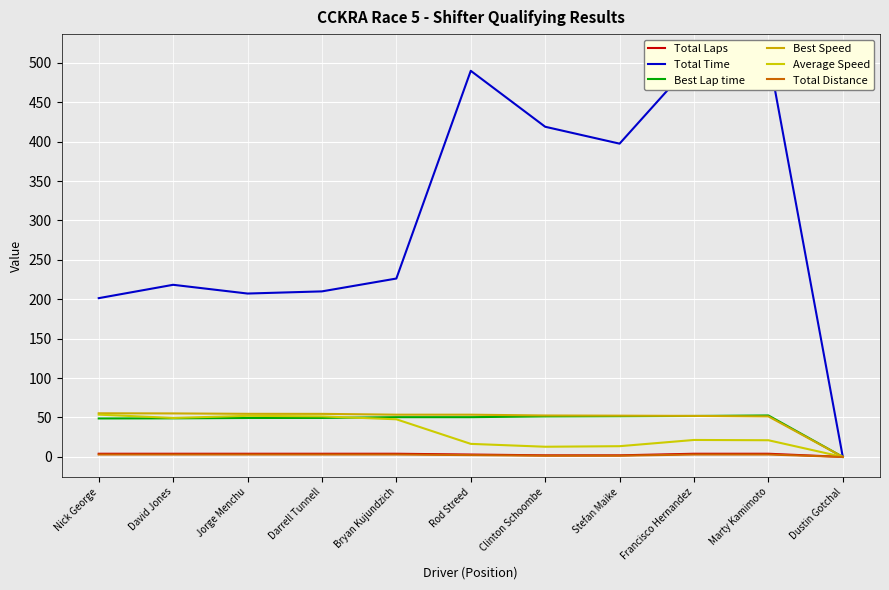

What is the difference between the maximum and minimum values in the Best Speed series?

55.3